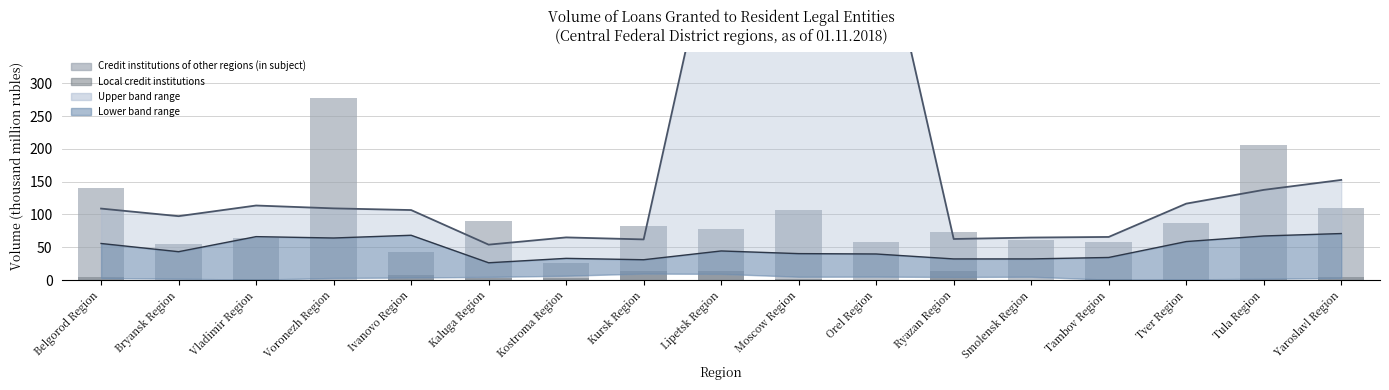

What is the lowest value of the Upper band (smoothed) series?

54.0